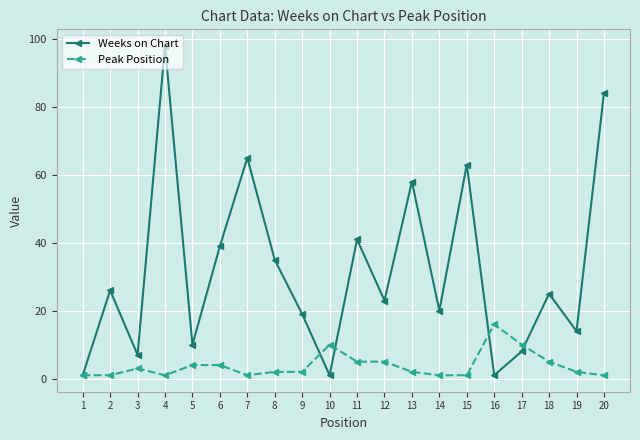

List the series in order of their peak value, lowest first.

Peak Position, Weeks on Chart